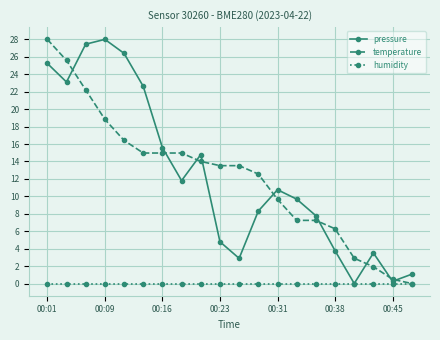

True or false: pressure has more than 0 interior local peaks.

True